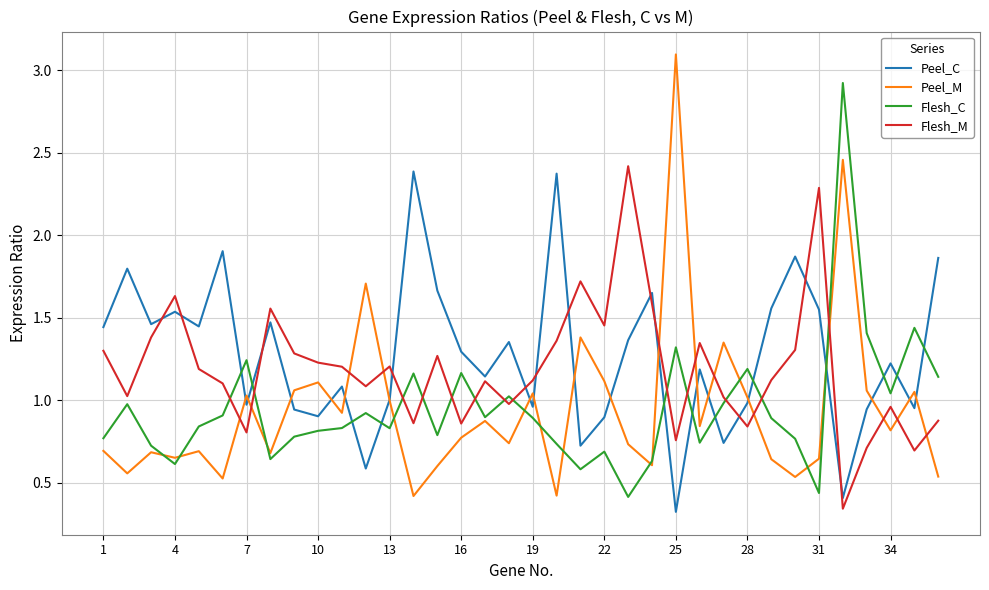

After their last crossing, which series has the higher values: Peel_C or Flesh_M?

Peel_C